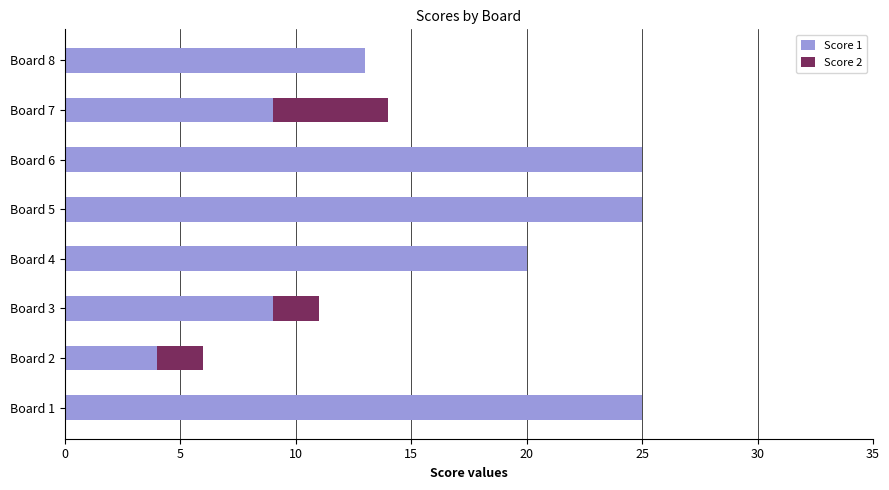

What is the maximum value for Score 1?

25